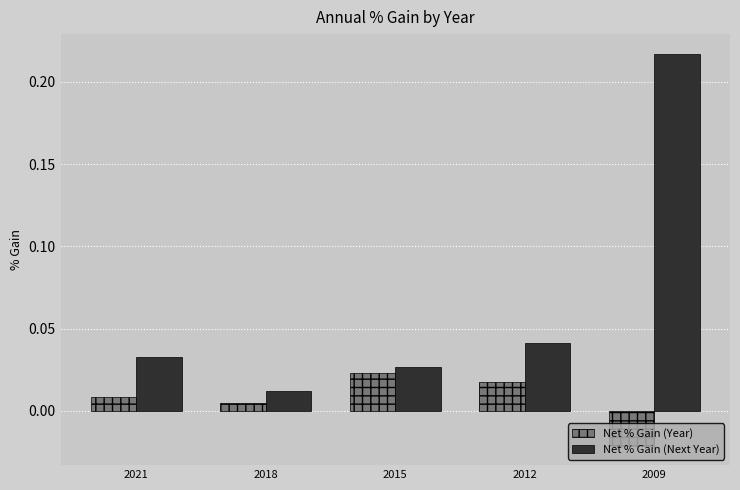

Rank the categories by Net % Gain (Year) value from highest to lowest.

2015, 2012, 2021, 2018, 2009